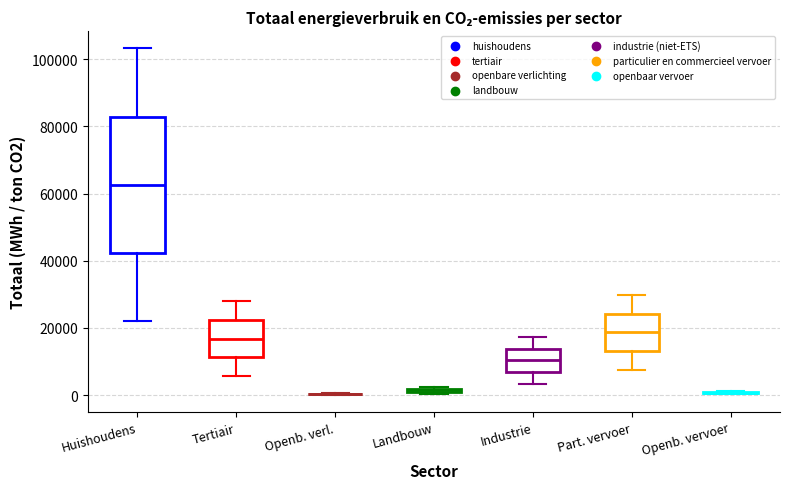

Comparing the boxes themselves (not the whiskers), which one is the tallest?

Huishoudens